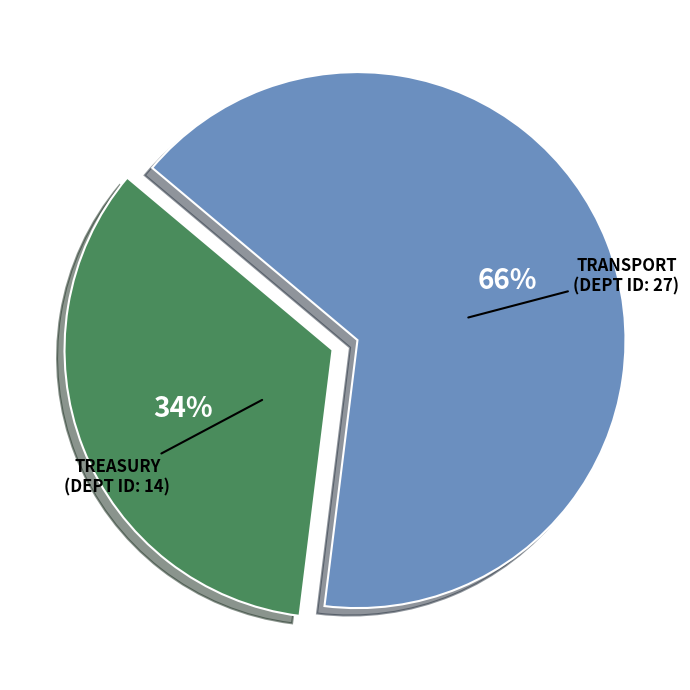

To the nearest percent, what is the difference between the largest and smallest slice percentages?

32%